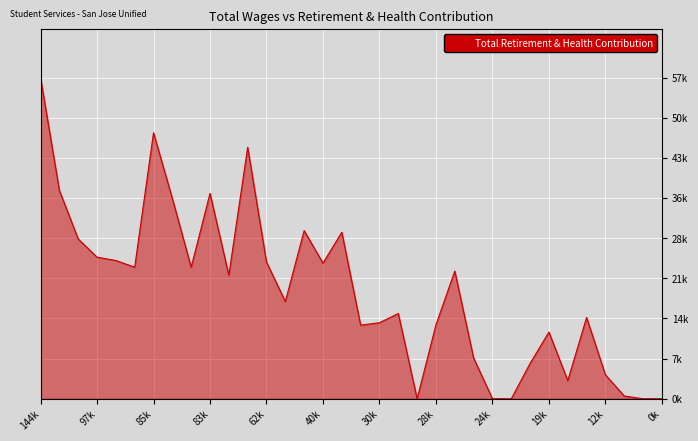

Is this an area chart (filled region under the line)?

Yes